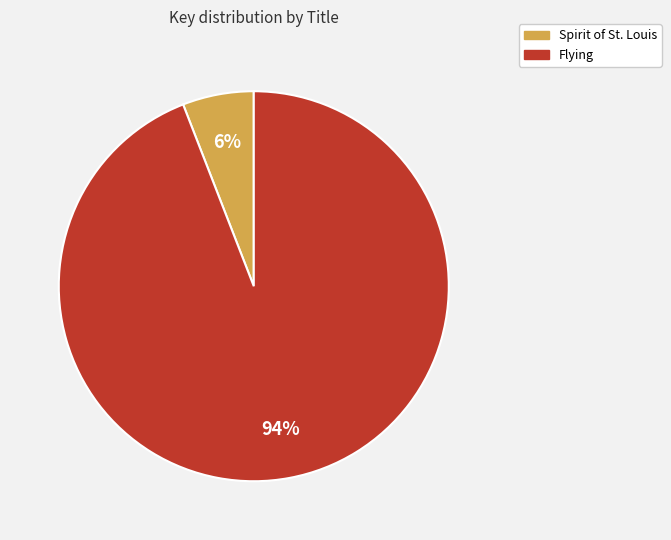

Which slice is the smallest?

Spirit of St. Louis